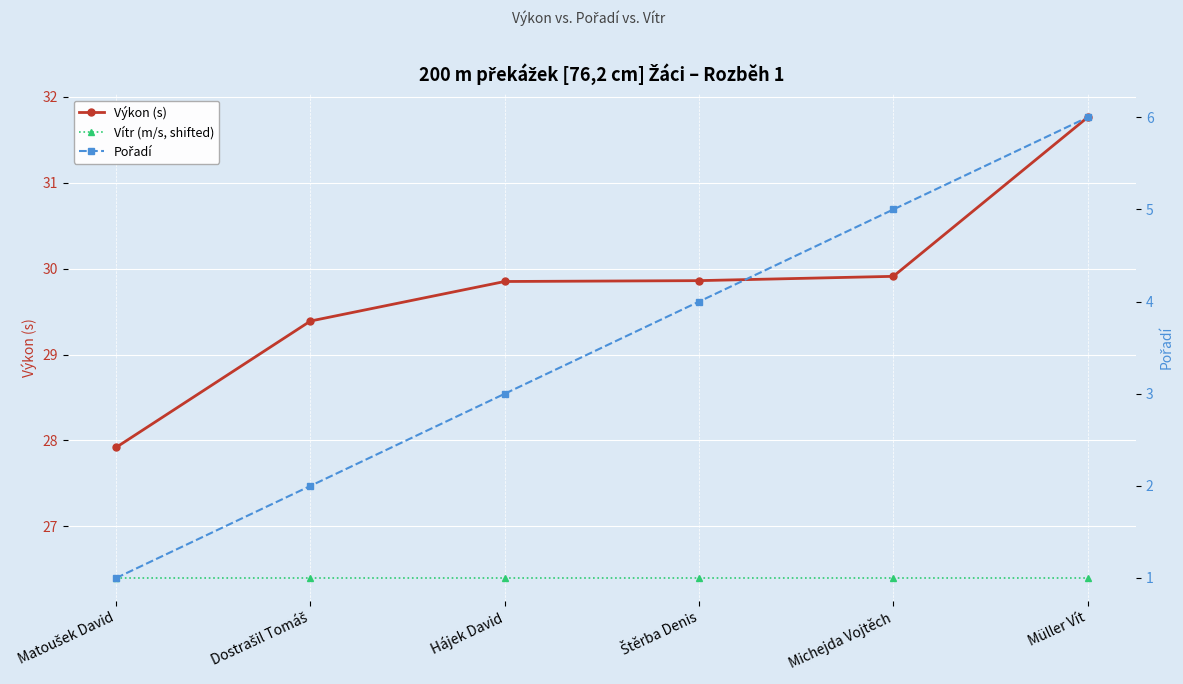

How many lines are shown in the chart?

3